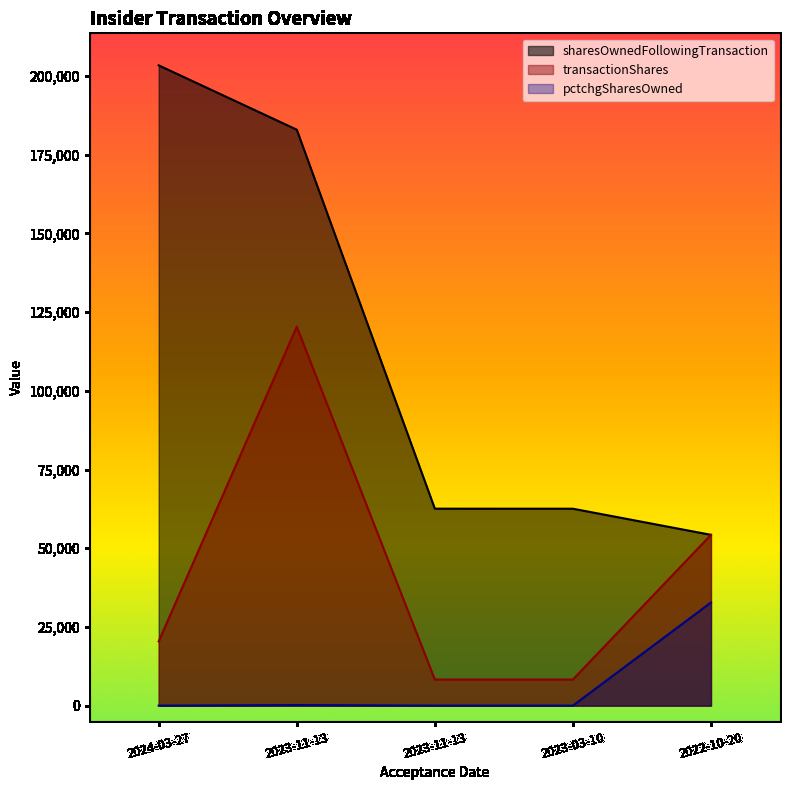

Rank the series by their maximum value, from highest to lowest.

sharesOwnedFollowingTransaction, transactionShares, pctchgSharesOwned